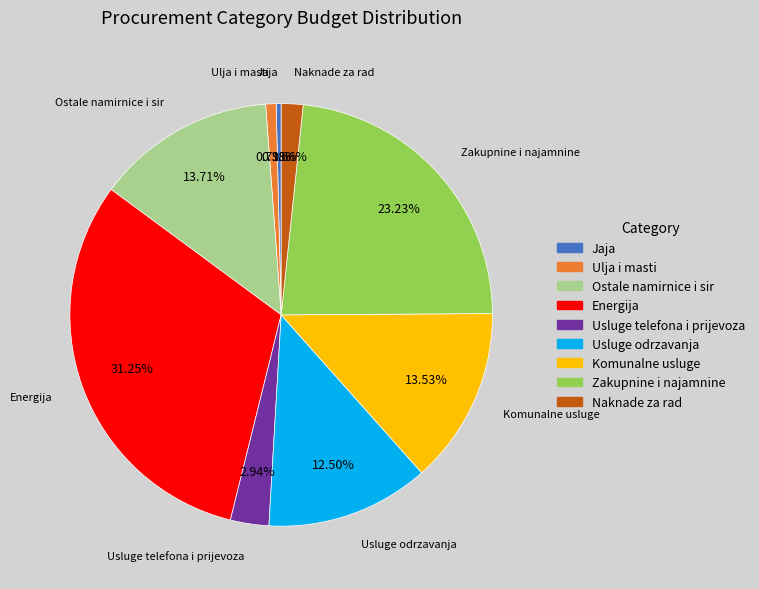

True or false: Ostale namirnice i sir accounts for 14% of the total.

True